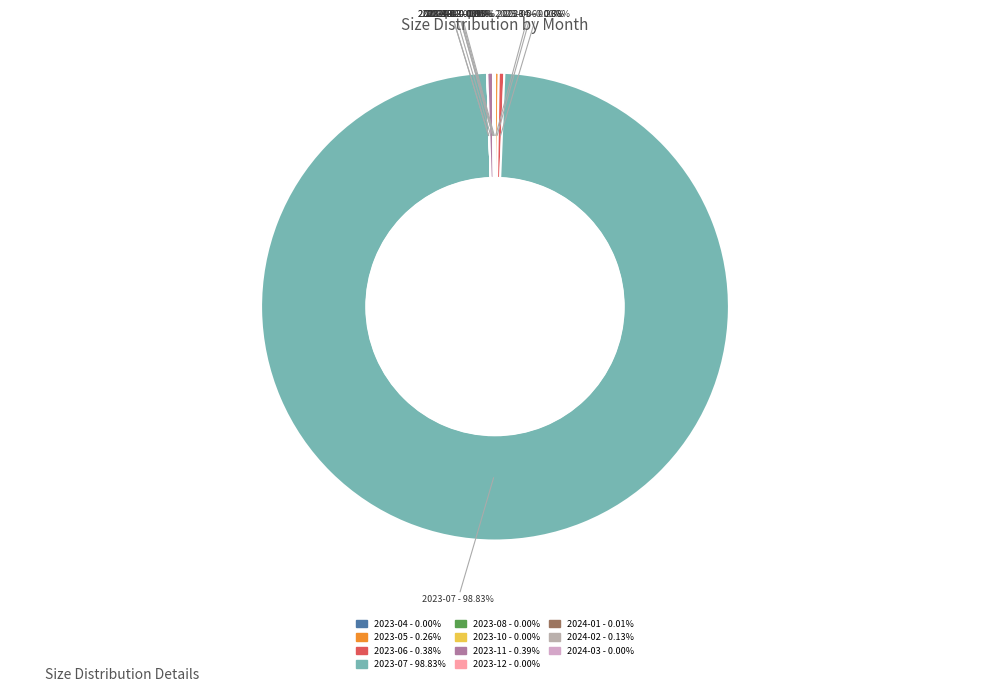

What is the largest slice in the pie chart?

2023-07